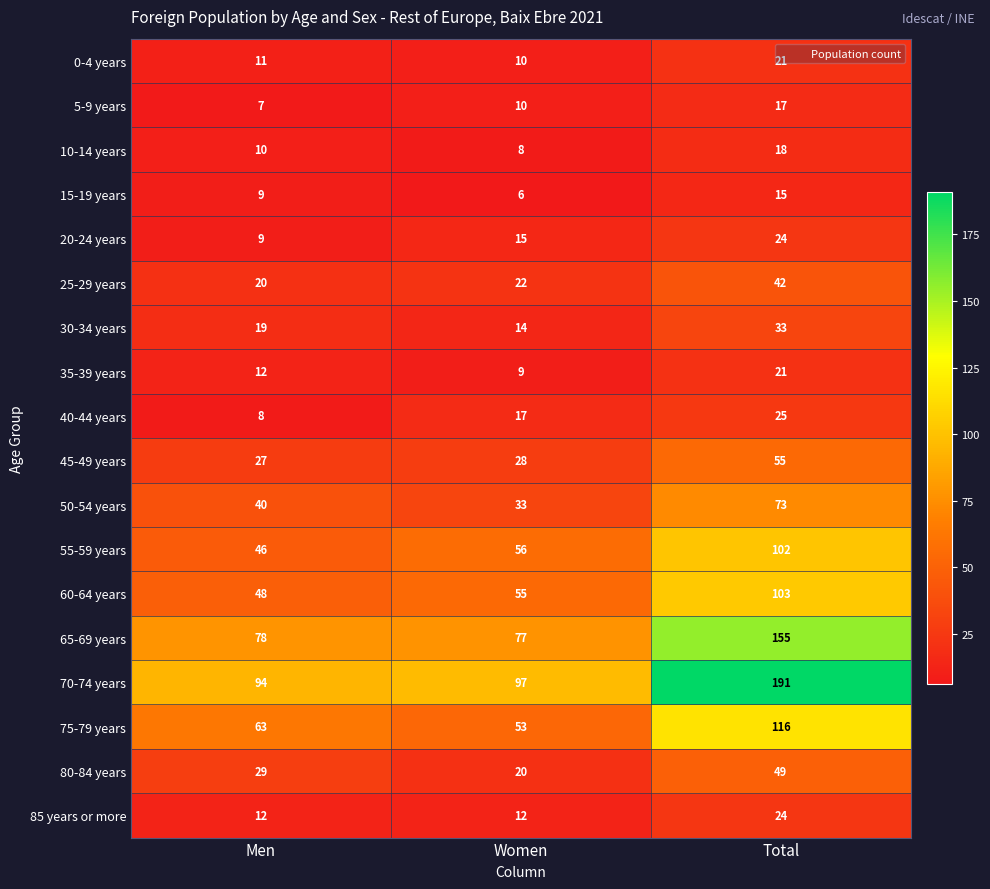

How many values in the 50-54 years series are below 40?

1